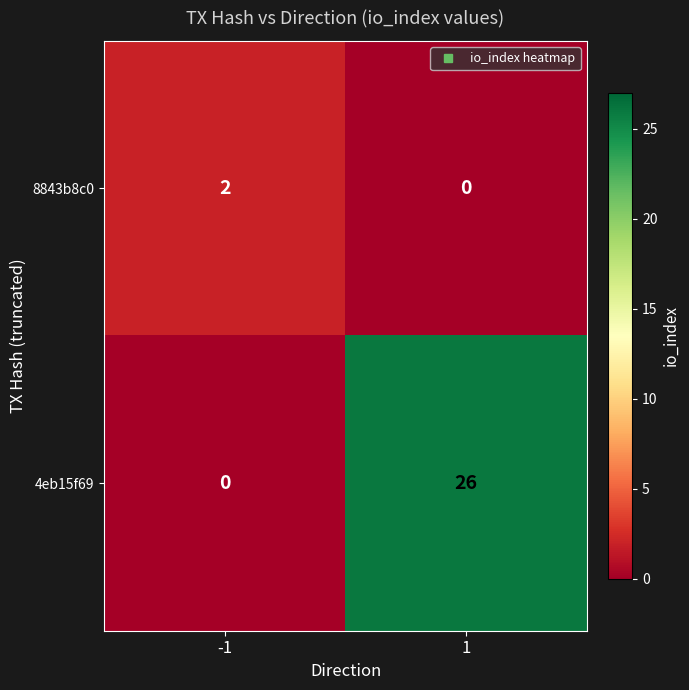

Which series has the largest total across all categories?

4eb15f69